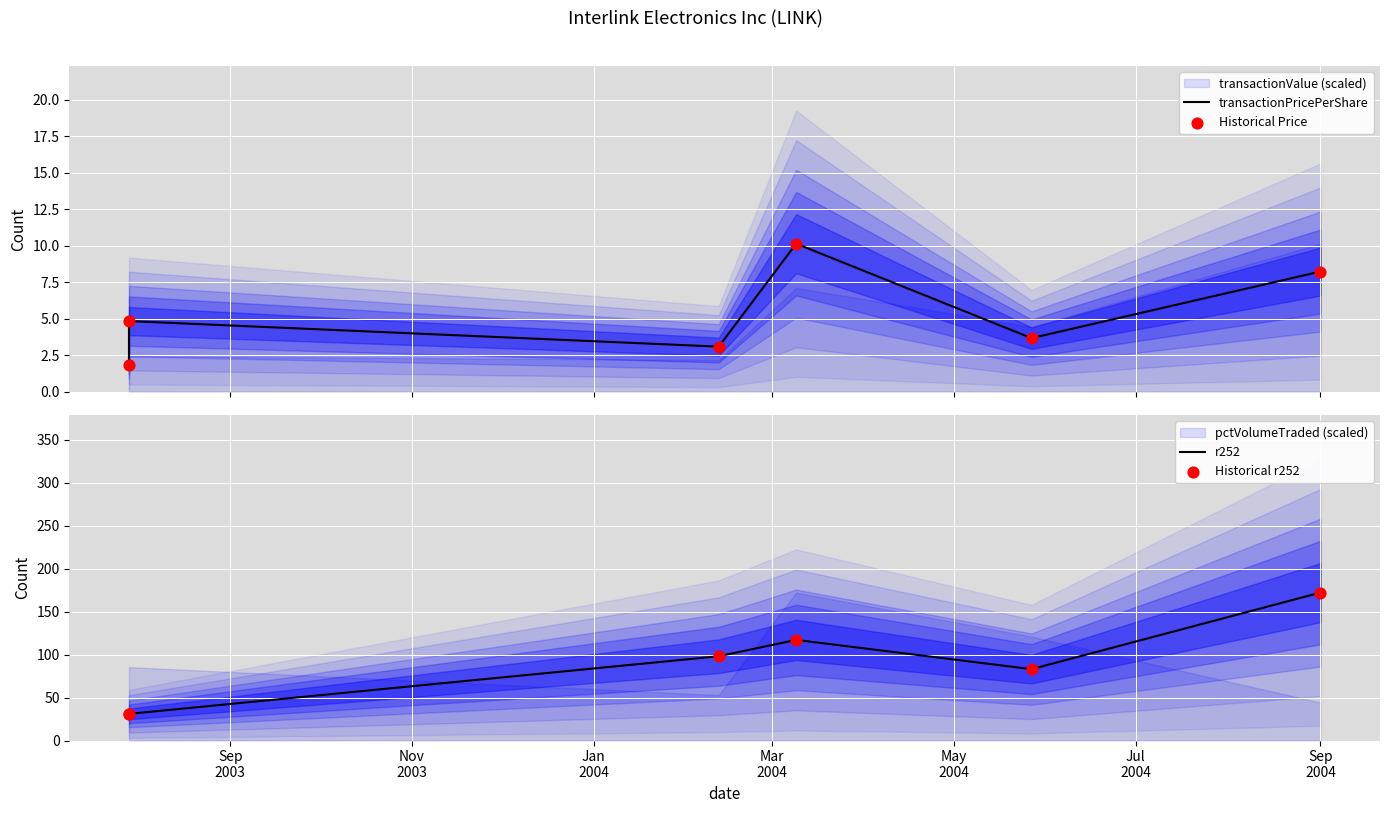

Which series has the widest spread of Y values?

r252